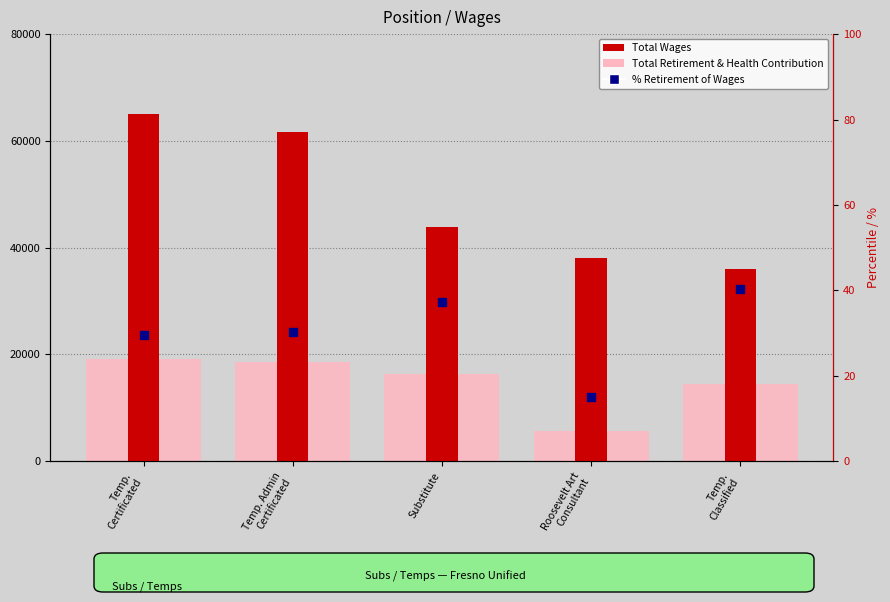

At how many categories does at least one series exceed 4475?

5